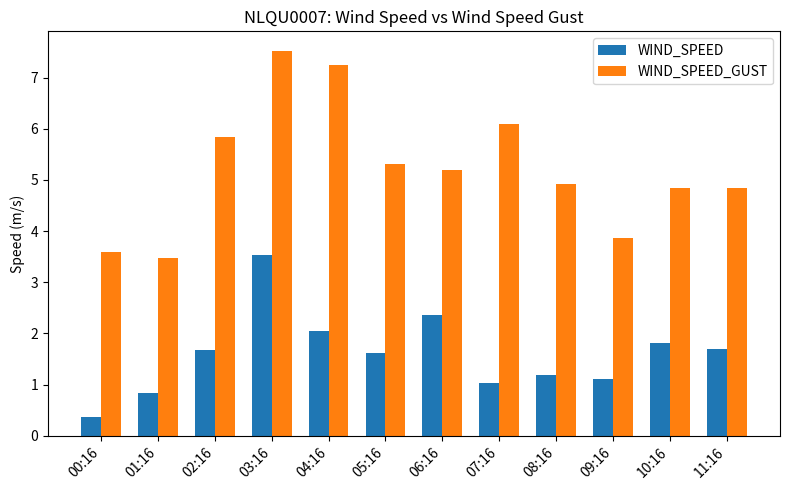

What is the value of the WIND_SPEED bar at the 4th from the left?

3.5